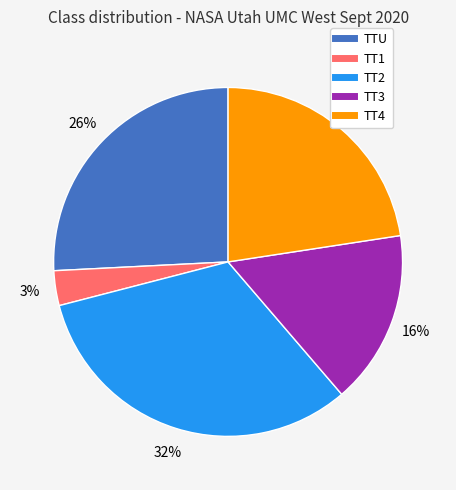

Is there a majority slice in this chart?

No